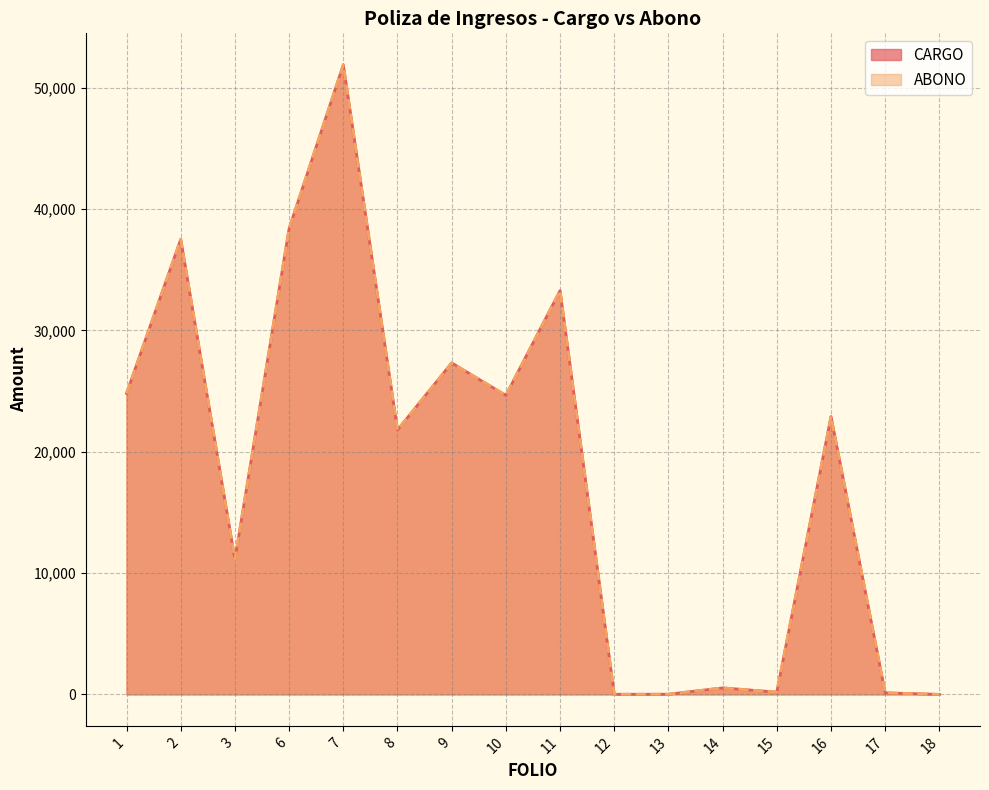

At which label does ABONO reach its minimum?

18